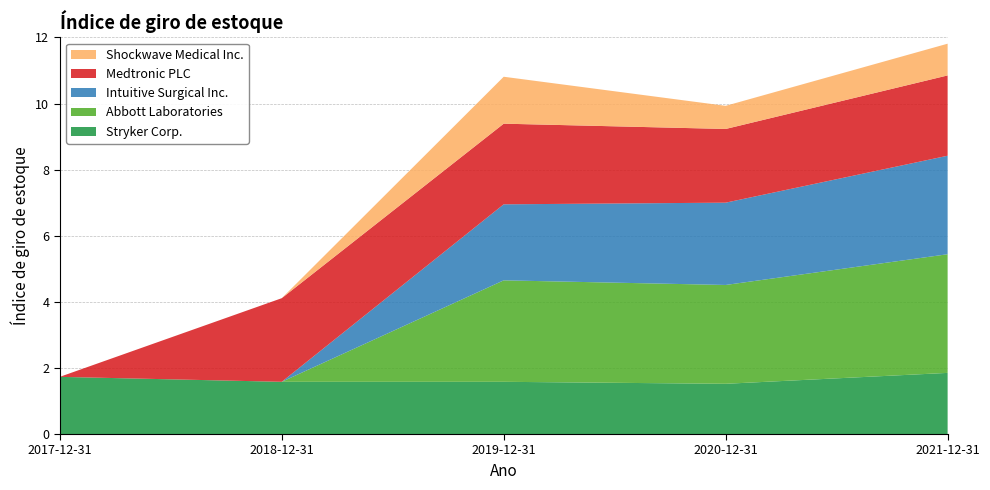

Reading left to right, list all the values displayed in this chart.

Stryker Corp.: 2017-12-31=1.7	2018-12-31=1.6	2019-12-31=1.6	2020-12-31=1.5	2021-12-31=1.9
Abbott Laboratories: 2017-12-31=0.0	2018-12-31=0.0	2019-12-31=3.1	2020-12-31=3.0	2021-12-31=3.6
Intuitive Surgical Inc.: 2017-12-31=0.0	2018-12-31=0.0	2019-12-31=2.3	2020-12-31=2.5	2021-12-31=3.0
Medtronic PLC: 2017-12-31=0.0	2018-12-31=2.5	2019-12-31=2.4	2020-12-31=2.2	2021-12-31=2.4
Shockwave Medical Inc.: 2017-12-31=0.0	2018-12-31=0.0	2019-12-31=1.4	2020-12-31=0.7	2021-12-31=1.0